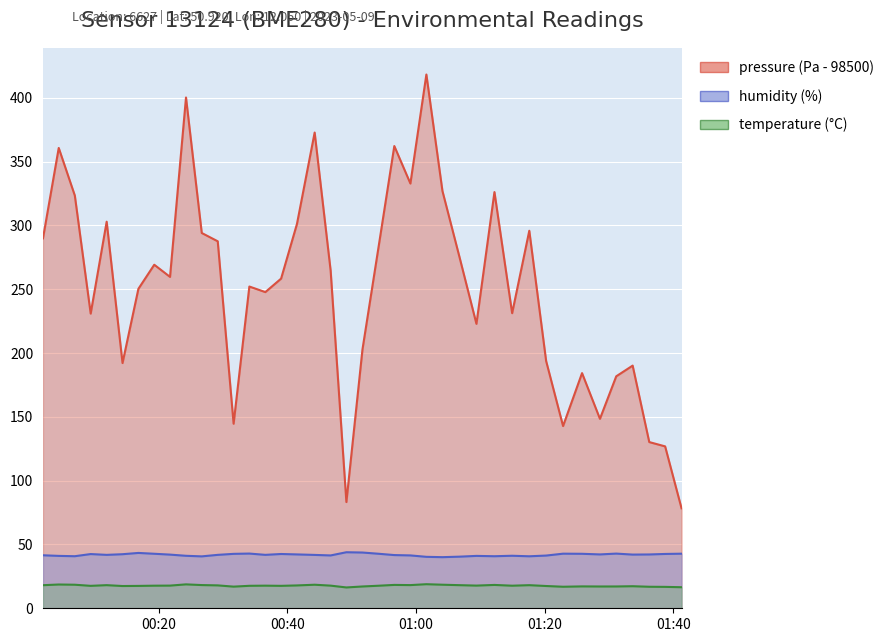

True or false: temperature and pressure intersect in this chart.

False